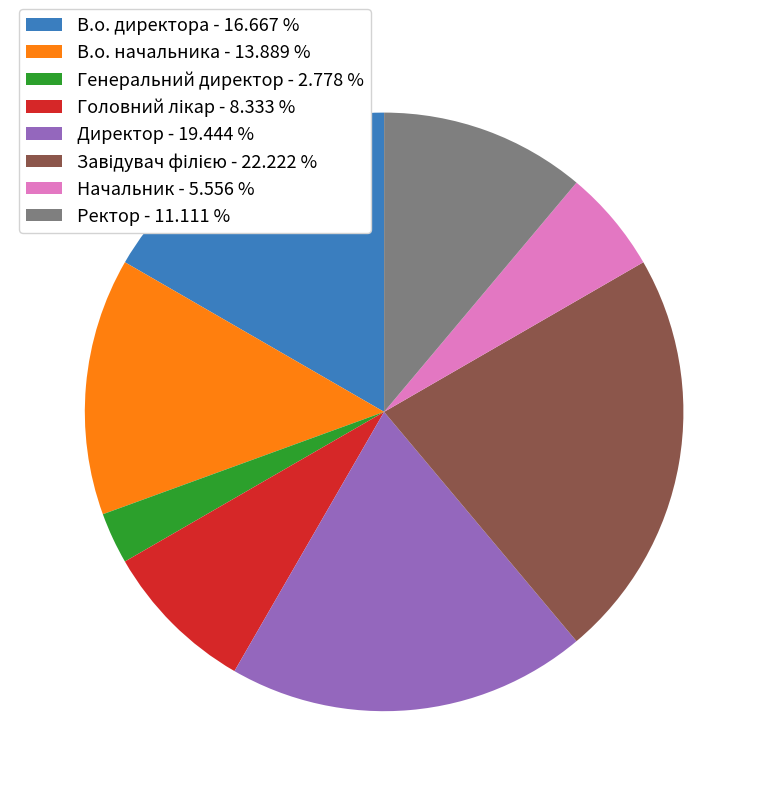

What is the smallest slice in the pie chart?

Генеральний директор